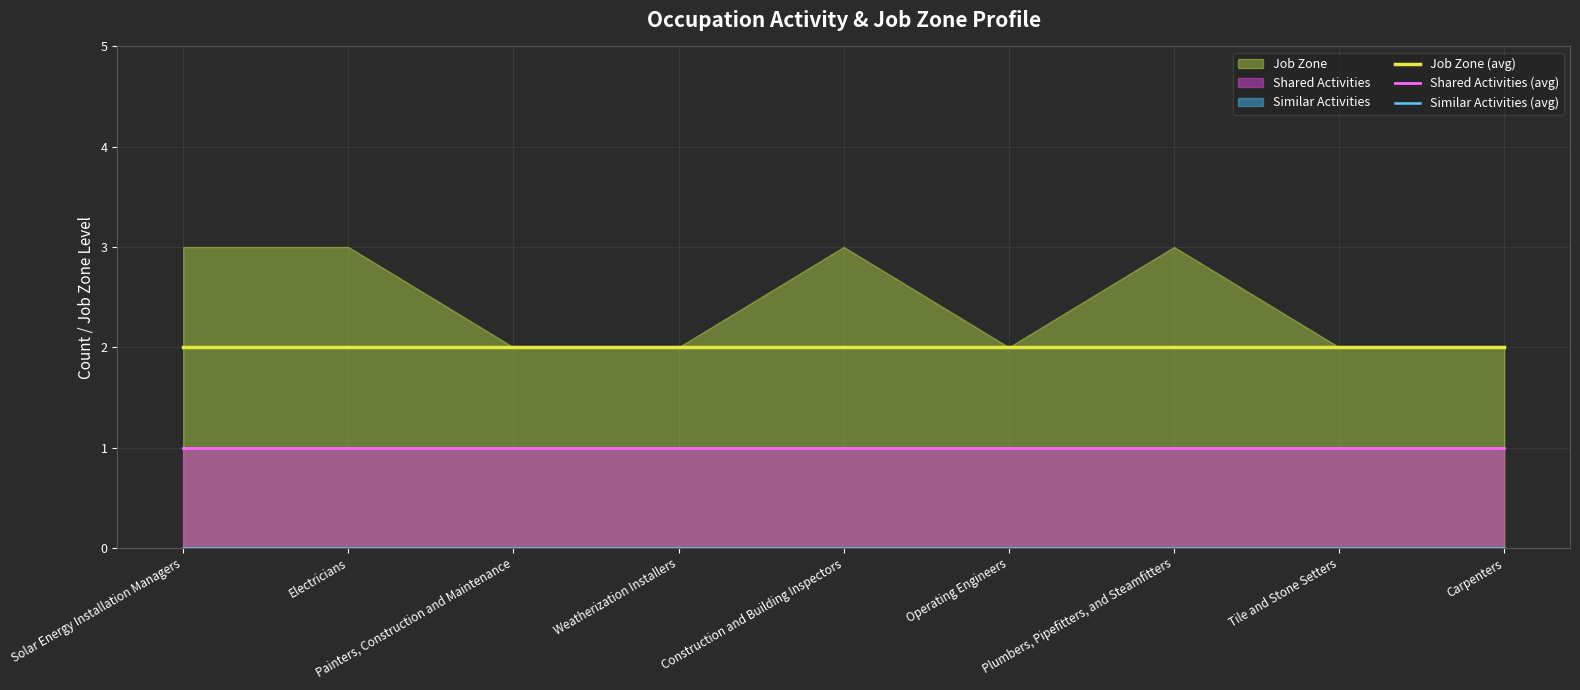

What is the label of the 1st point from the right?

Carpenters